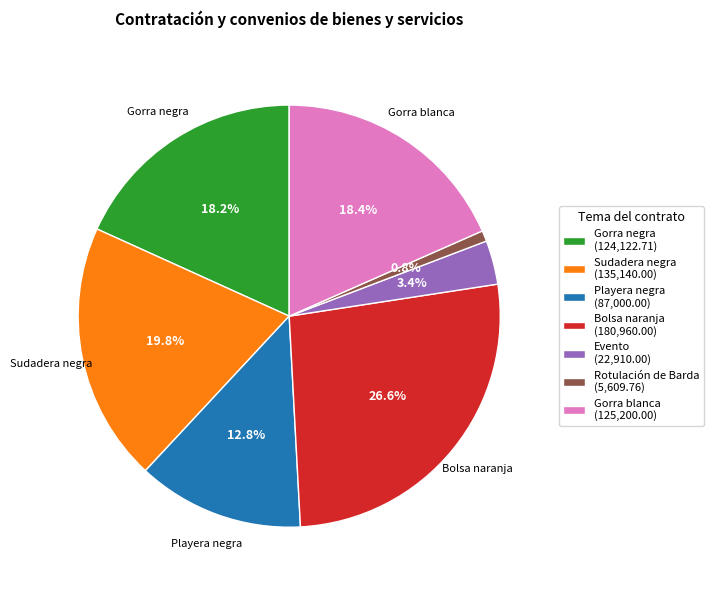

What percentage is the Rotulación de Barda slice, to the nearest percent?

1%